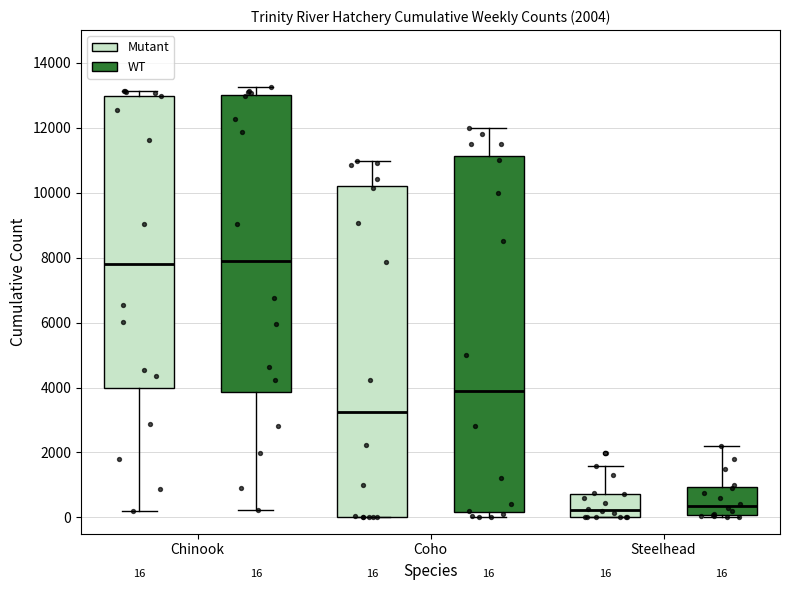

Which box is the tallest, from its lower edge to its upper edge?

Coho (WT)